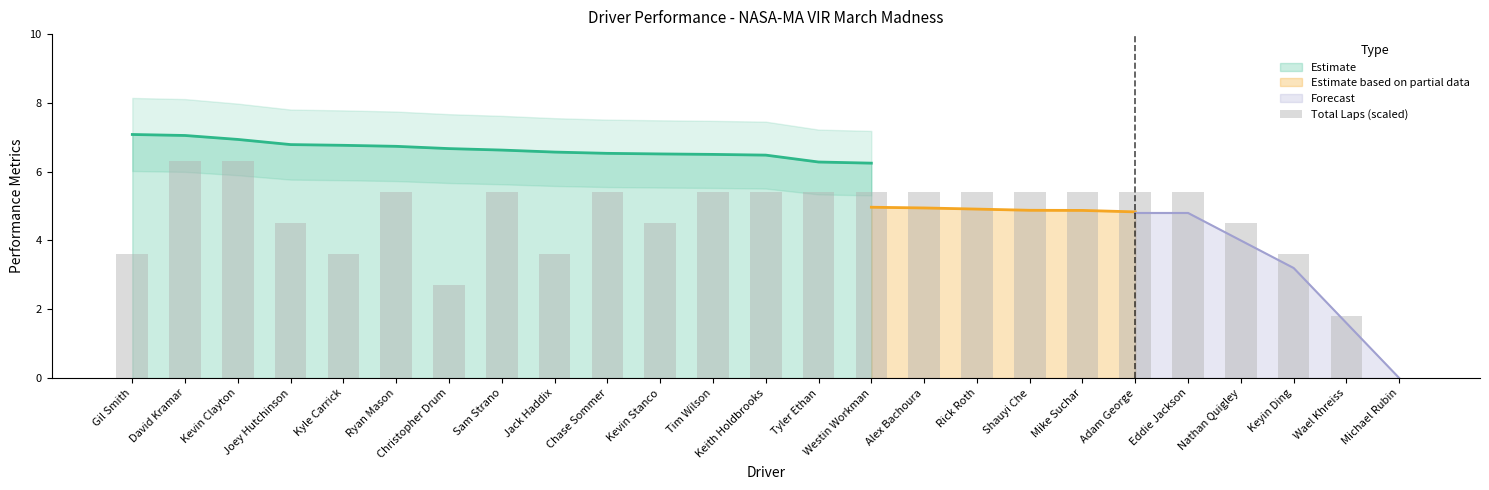

What is the sum of the values at Eddie Jackson and Keith Holdbrooks?

10.8